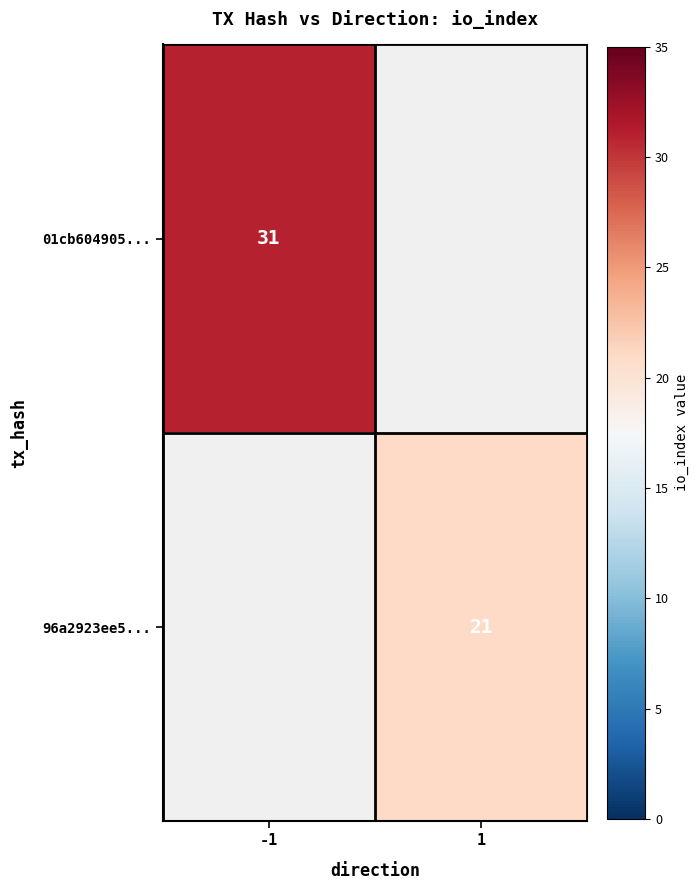

The value of 96a2923ee5... at 1 is 21. True or false?

True